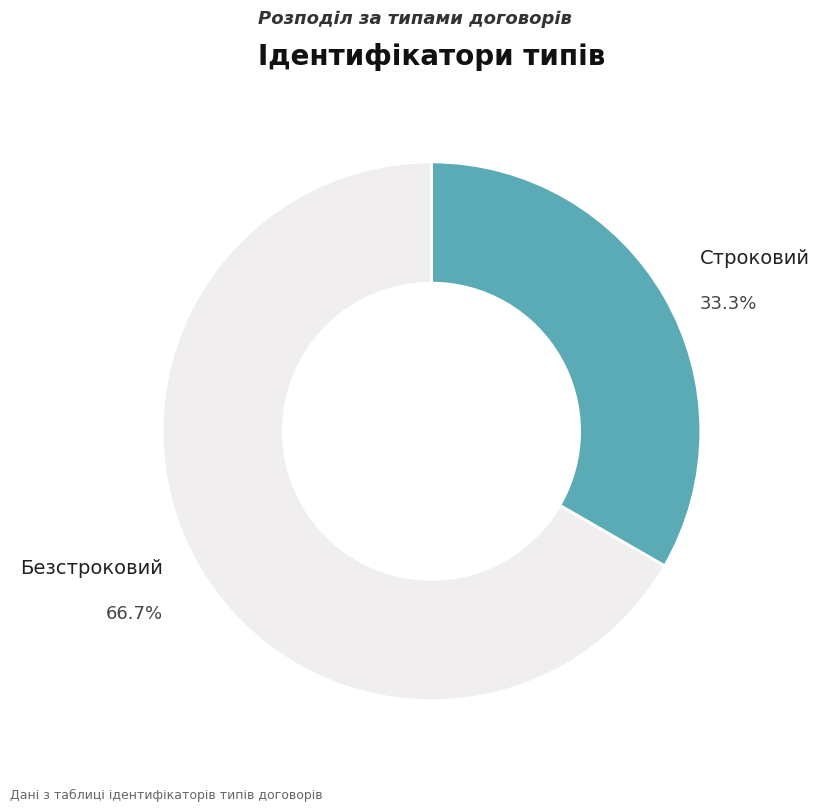

Which has a higher value, Строковий or Безстроковий?

Безстроковий